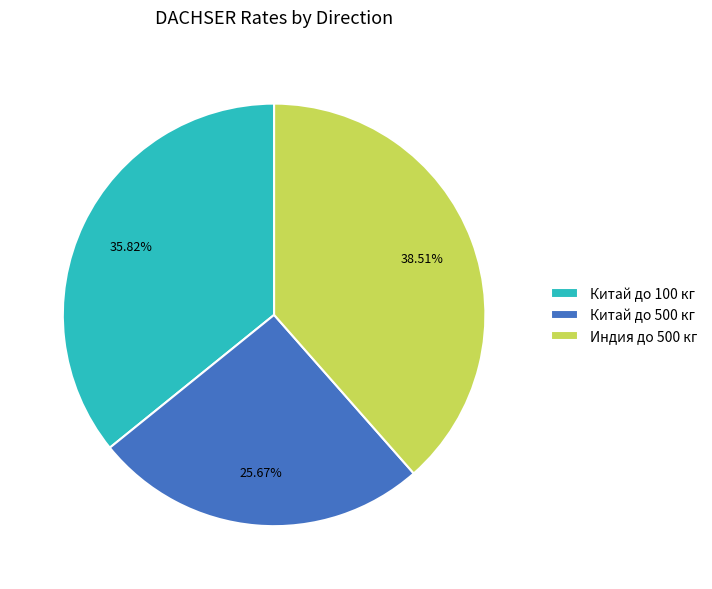

Between Индия до 500 кг and Китай до 100 кг, which is larger?

Индия до 500 кг